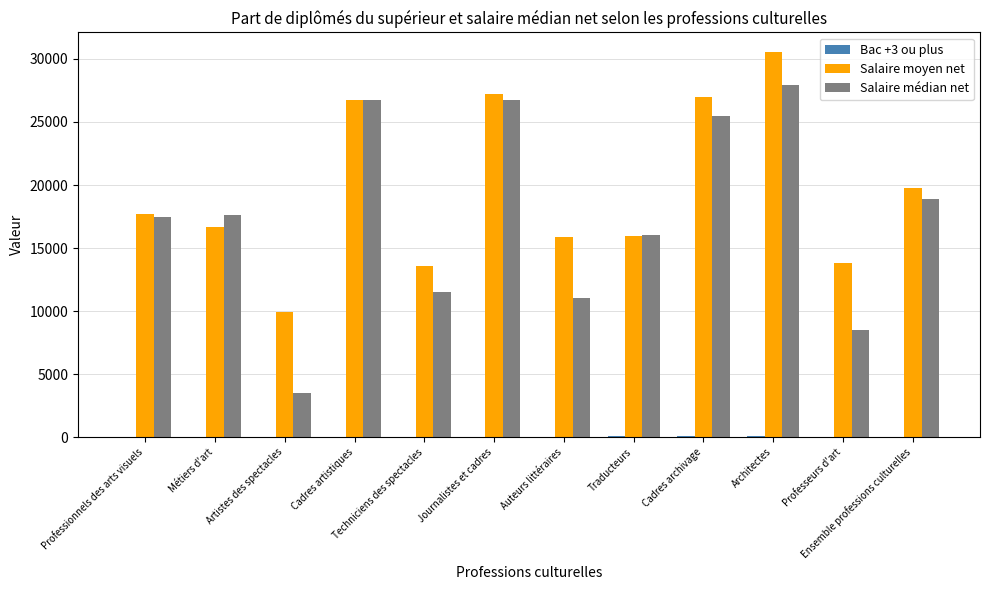

Is the value of Salaire médian net at Professeurs d'art greater than the value of Salaire moyen net at Architectes?

No